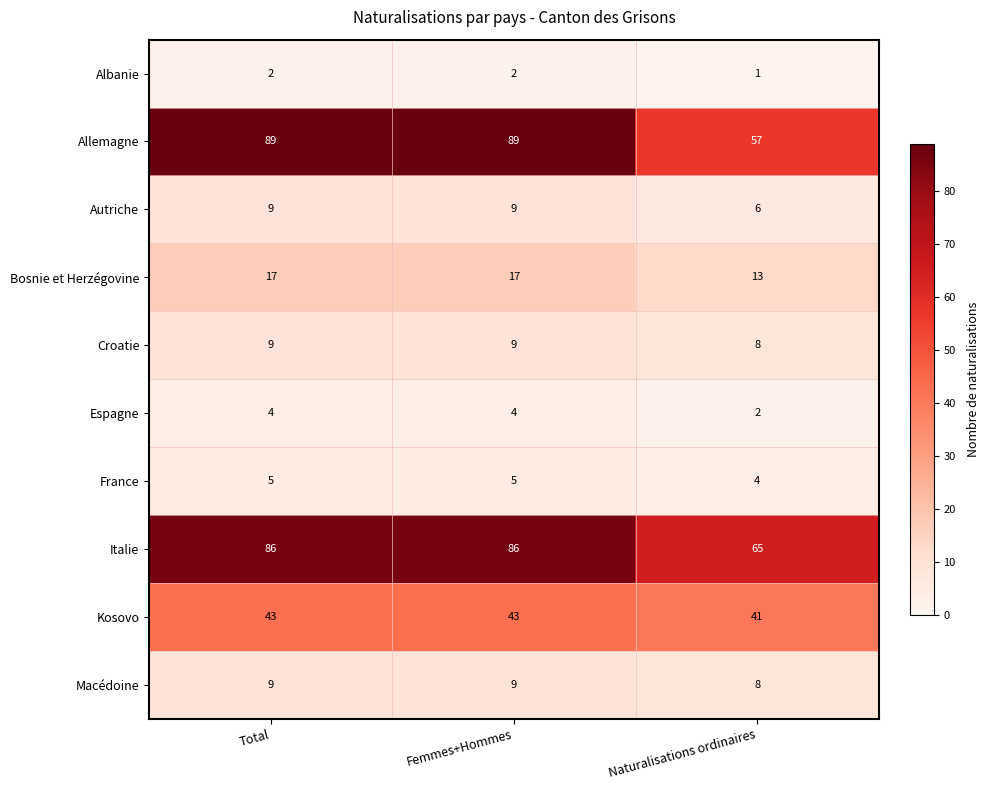

What is the difference between the maximum and minimum values in the Allemagne series?

32